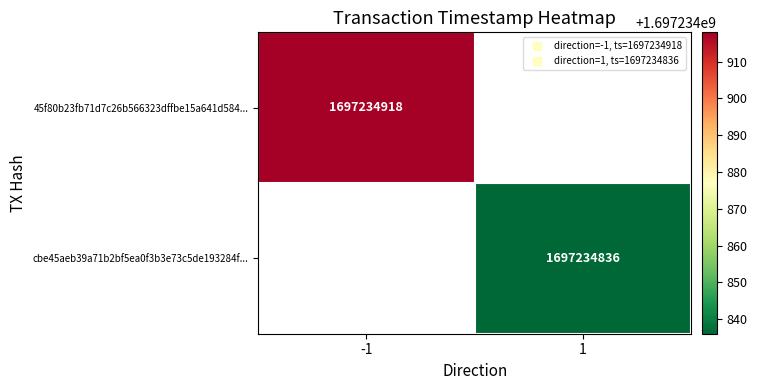

What is the difference between the 45f80b23fb71d7c26b566323dffbe15a641d584... values at time_stamp and direction?

1697234919